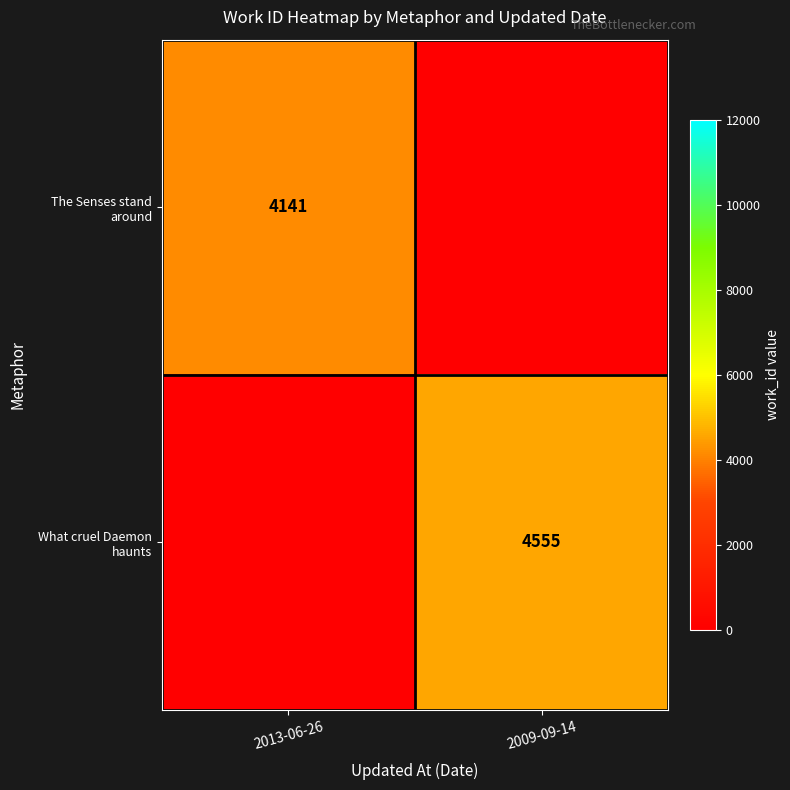

Which series changed the most between 2013-06-26 and 2009-09-14?

What cruel Daemon haunts